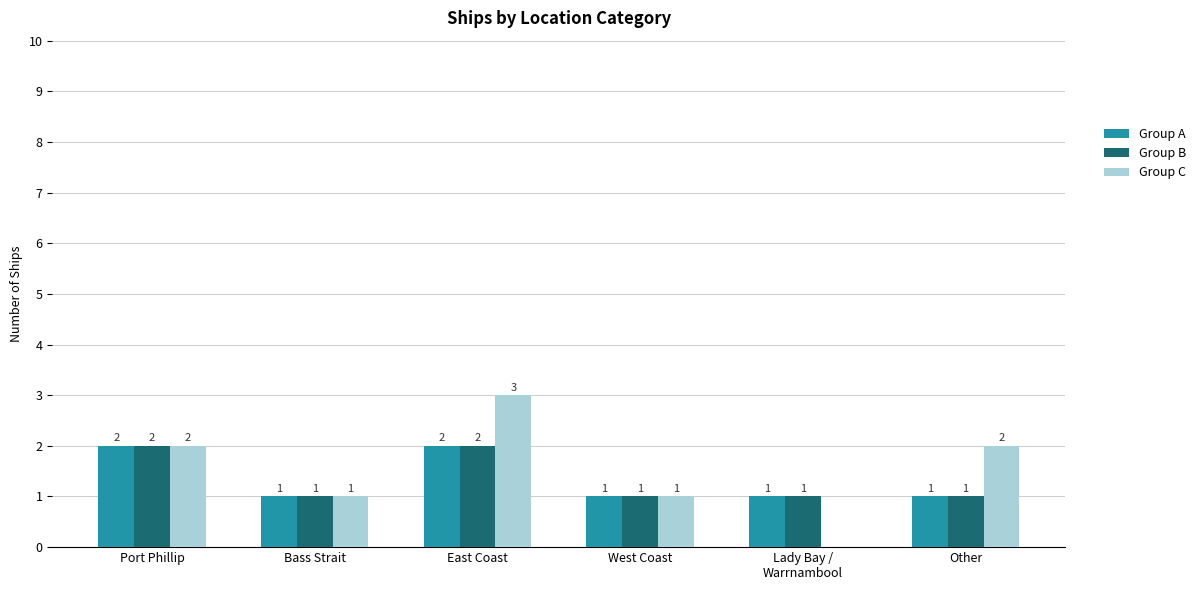

The Group C series shows 1 at West Coast. True or false?

True